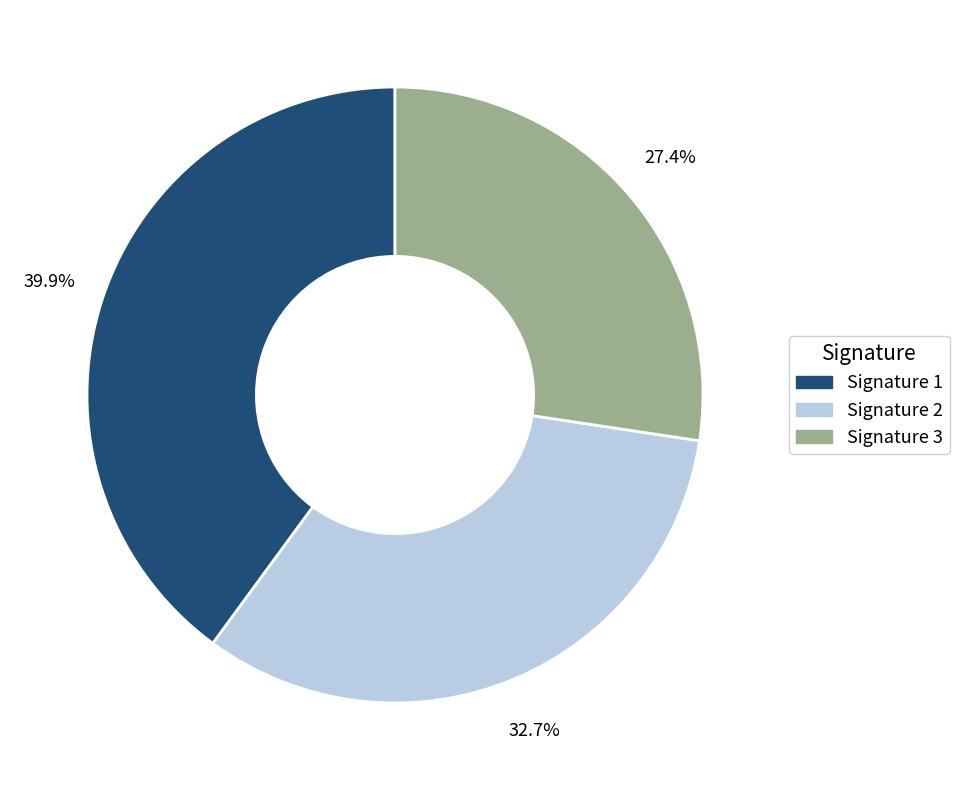

What is the smallest slice in the pie chart?

Signature 3